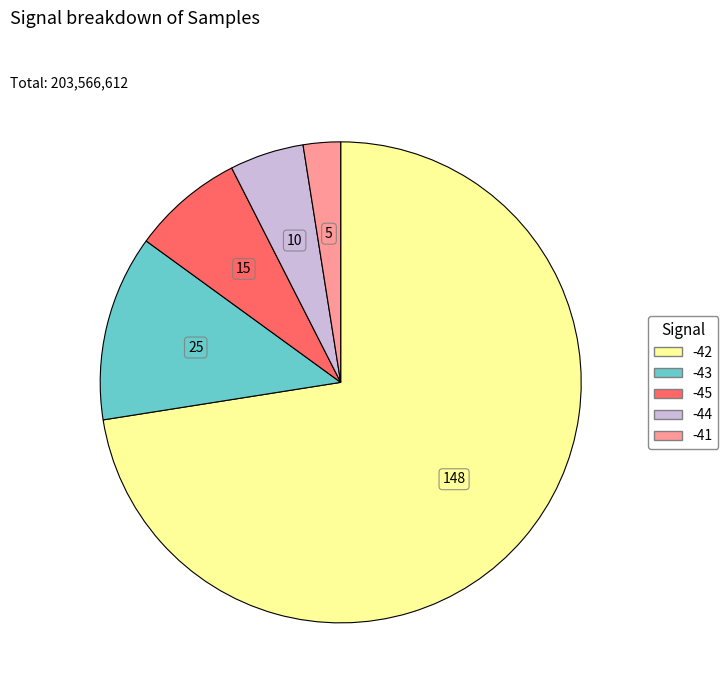

Is there any slice that represents more than half of the pie?

Yes